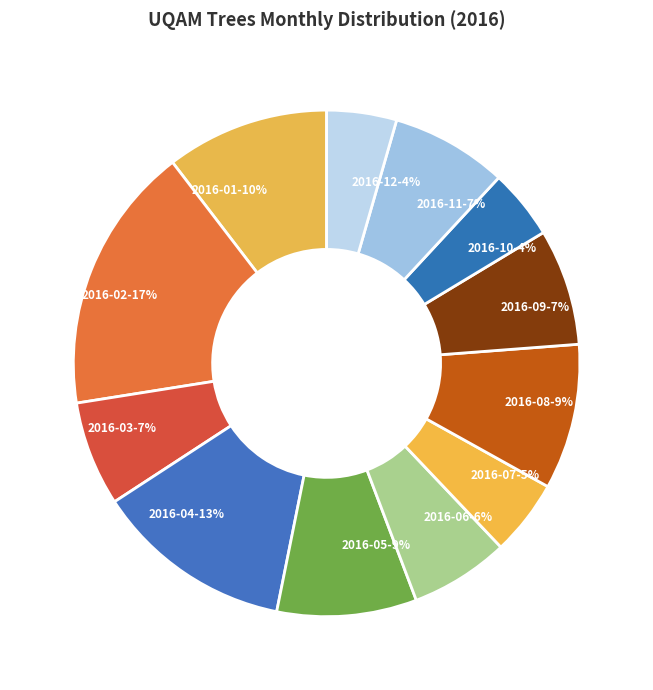

To the nearest percent, what is the difference between the largest and smallest slice percentages?

13%